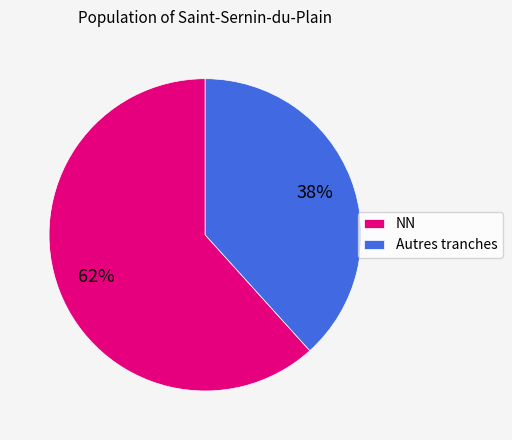

Which slice is the smallest?

Autres tranches